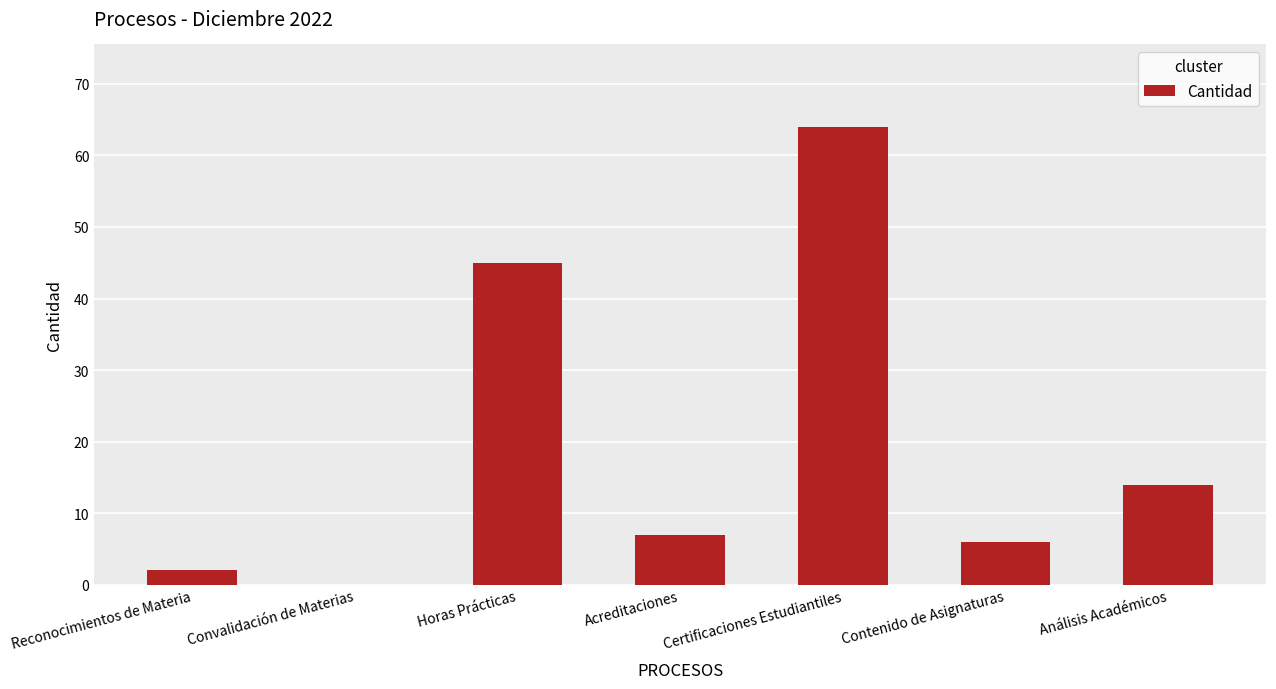

Are the bars horizontal?

No